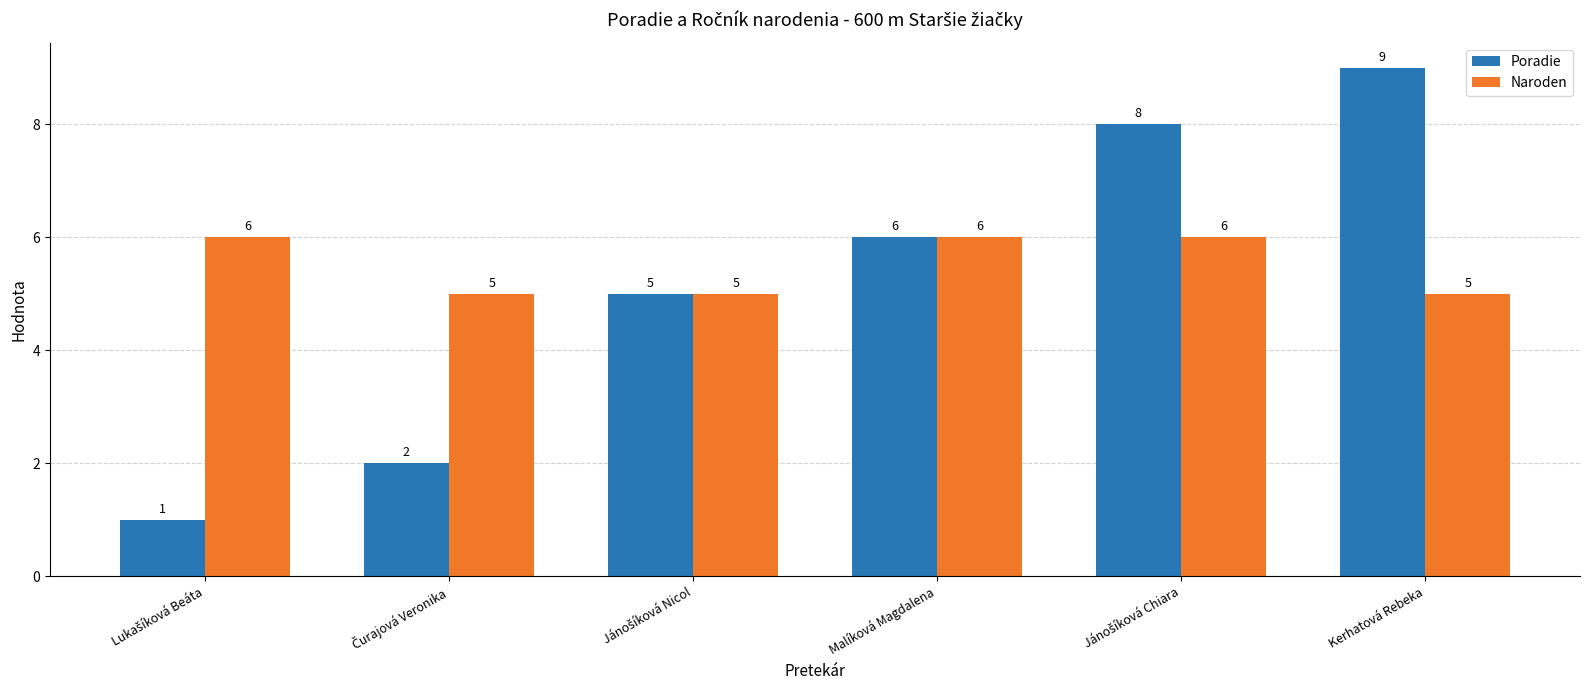

Which series has the largest range (max minus min)?

Poradie